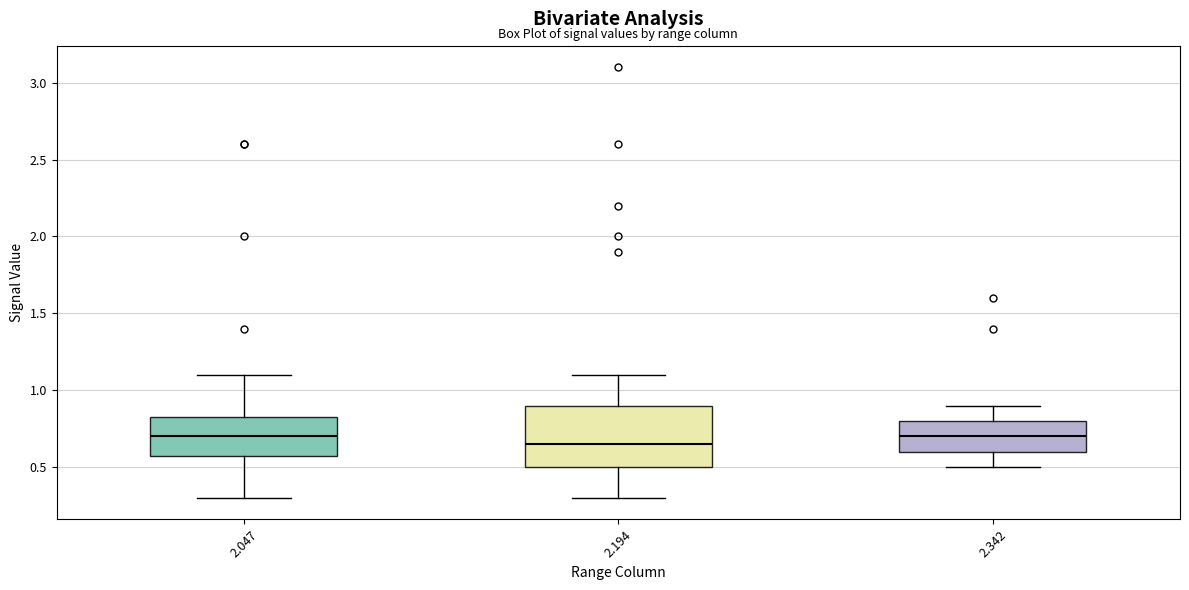

Comparing the boxes themselves (not the whiskers), which one is the tallest?

2.194